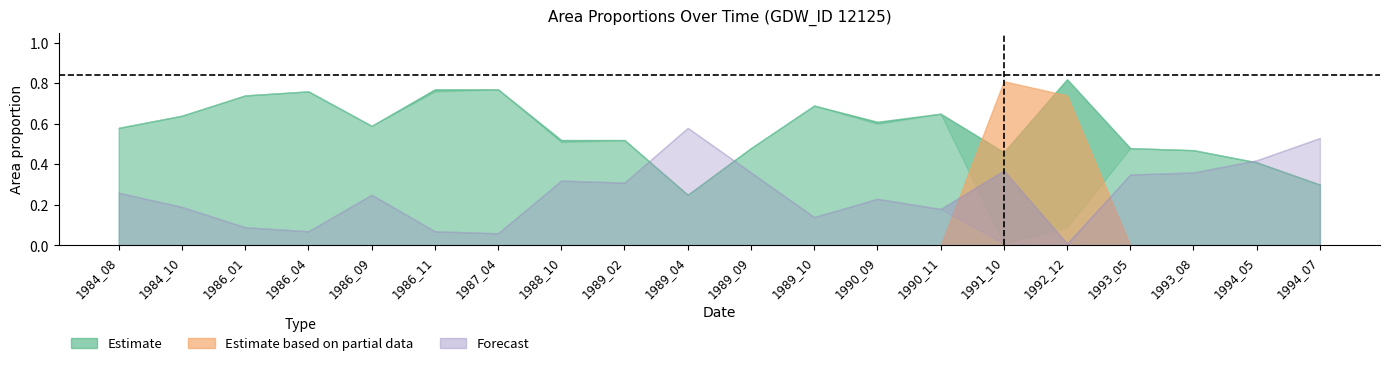

Reading left to right, extract all data points from this chart.

waterArea: 0.6	0.6	0.7	0.8	0.6	0.8	0.8	0.5	0.5	0.2	0.5	0.7	0.6	0.7	0.5	0.8	0.5	0.5	0.4	0.3
landArea: 0.3	0.2	0.1	0.1	0.2	0.1	0.1	0.3	0.3	0.6	0.4	0.1	0.2	0.2	0.4	0.0	0.3	0.4	0.4	0.5
origWaterArea: 0.6	0.6	0.7	0.8	0.6	0.8	0.8	0.5	0.5	0.2	0.5	0.7	0.6	0.7	0.0	0.1	0.5	0.5	0.4	0.3
origlandArea: 0.3	0.2	0.1	0.1	0.2	0.1	0.1	0.3	0.3	0.6	0.4	0.1	0.2	0.2	0.0	0.0	0.3	0.4	0.4	0.5
origNoDataArea: 0.0	0.0	0.0	0.0	0.0	0.0	0.0	0.0	0.0	0.0	0.0	0.0	0.0	0.0	0.8	0.7	0.0	0.0	0.0	0.0